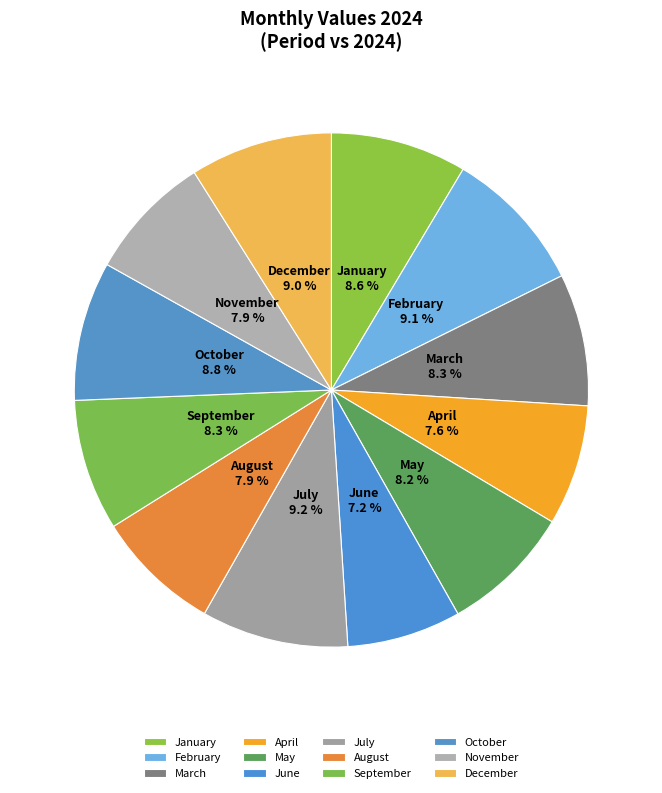

What is the total percentage of December and November?

16.9%